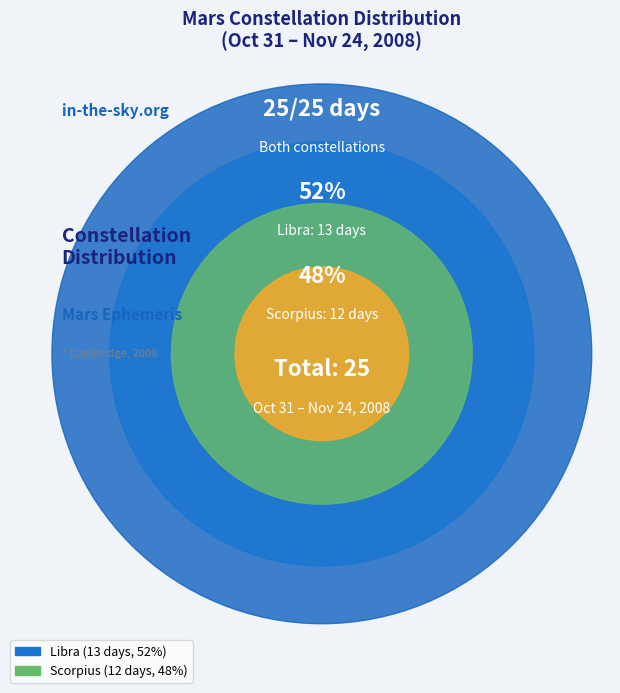

Approximately how many times larger is the value at Scorpius compared to Libra?

0.9